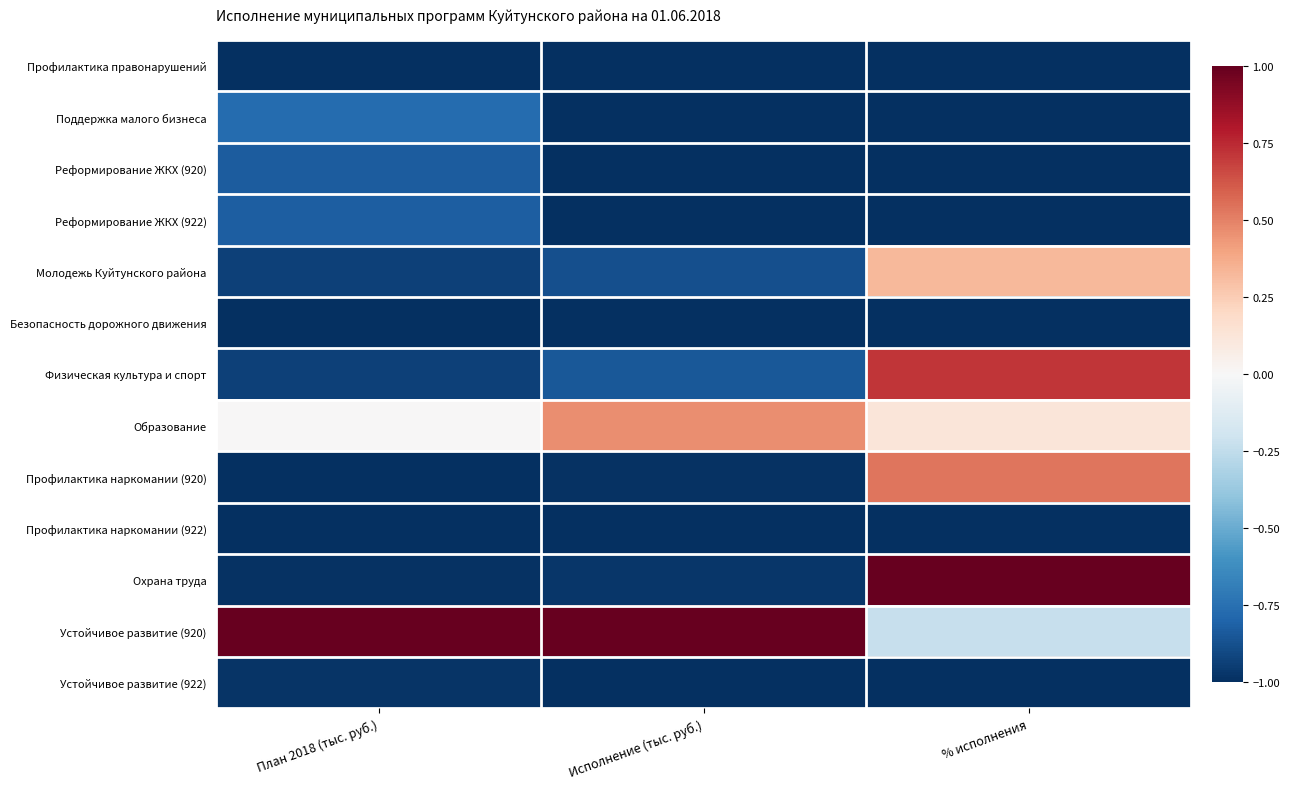

Reading left to right, transcribe all the data shown in this chart.

Профилактика правонарушений: План 2018 (тыс. руб.)=-1.0	Исполнение (тыс. руб.)=-1.0	% исполнения=-1.0
Поддержка малого бизнеса: План 2018 (тыс. руб.)=-0.8	Исполнение (тыс. руб.)=-1.0	% исполнения=-1.0
Реформирование ЖКХ (920): План 2018 (тыс. руб.)=-0.8	Исполнение (тыс. руб.)=-1.0	% исполнения=-1.0
Реформирование ЖКХ (922): План 2018 (тыс. руб.)=-0.8	Исполнение (тыс. руб.)=-1.0	% исполнения=-1.0
Молодежь Куйтунского района: План 2018 (тыс. руб.)=-0.9	Исполнение (тыс. руб.)=-0.9	% исполнения=0.3
Безопасность дорожного движения: План 2018 (тыс. руб.)=-1.0	Исполнение (тыс. руб.)=-1.0	% исполнения=-1.0
Физическая культура и спорт: План 2018 (тыс. руб.)=-0.9	Исполнение (тыс. руб.)=-0.8	% исполнения=0.7
Образование: План 2018 (тыс. руб.)=0.0	Исполнение (тыс. руб.)=0.5	% исполнения=0.1
Профилактика наркомании (920): План 2018 (тыс. руб.)=-1.0	Исполнение (тыс. руб.)=-1.0	% исполнения=0.5
Профилактика наркомании (922): План 2018 (тыс. руб.)=-1.0	Исполнение (тыс. руб.)=-1.0	% исполнения=-1.0
Охрана труда: План 2018 (тыс. руб.)=-1.0	Исполнение (тыс. руб.)=-1.0	% исполнения=1.0
Устойчивое развитие (920): План 2018 (тыс. руб.)=1.0	Исполнение (тыс. руб.)=1.0	% исполнения=-0.2
Устойчивое развитие (922): План 2018 (тыс. руб.)=-1.0	Исполнение (тыс. руб.)=-1.0	% исполнения=-1.0